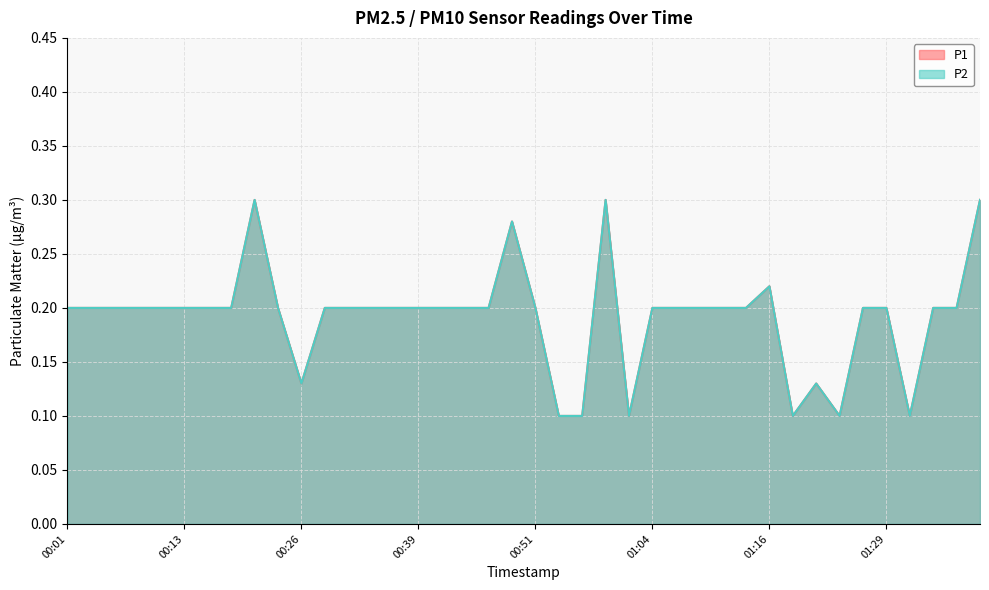

Is it true that P1 equals 0.1 at 01:31?

True